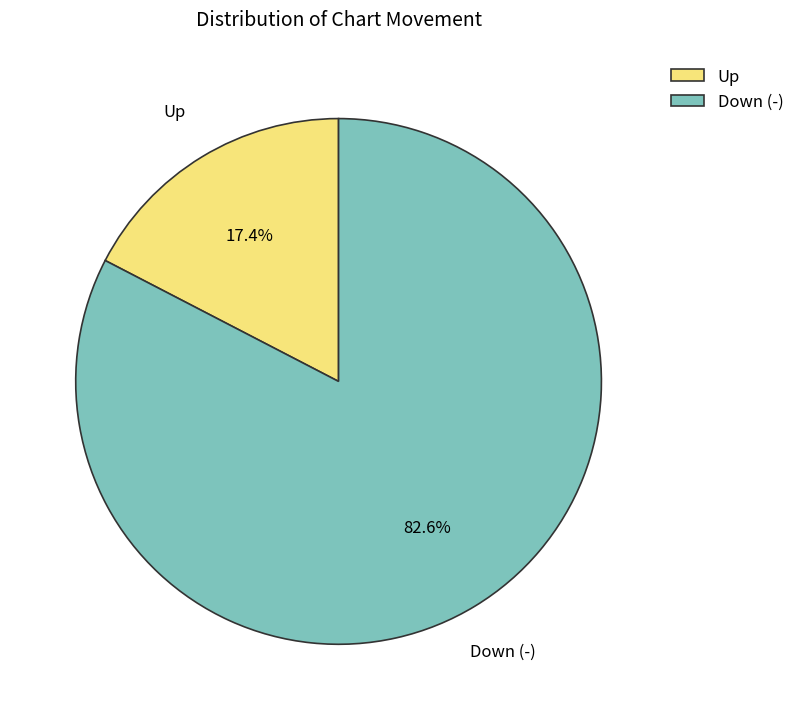

To the nearest percent, what is the average slice percentage?

50%